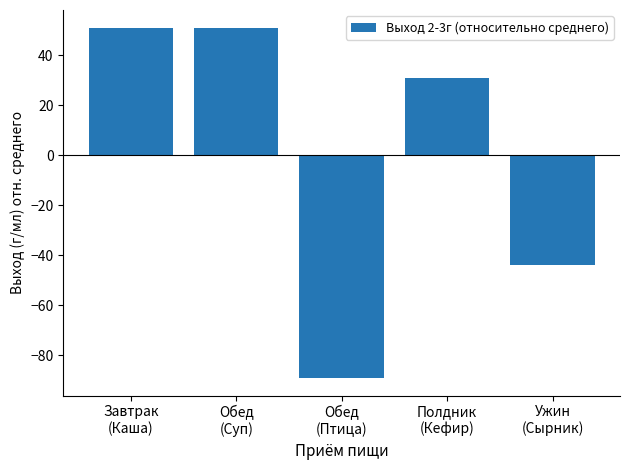

What is the label of the 5th bar from the left?

Ужин
(Сырник)